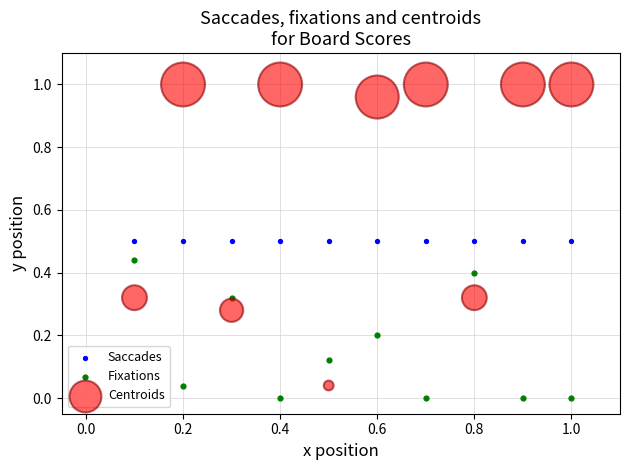

Which series contains the highest Y value?

Centroids